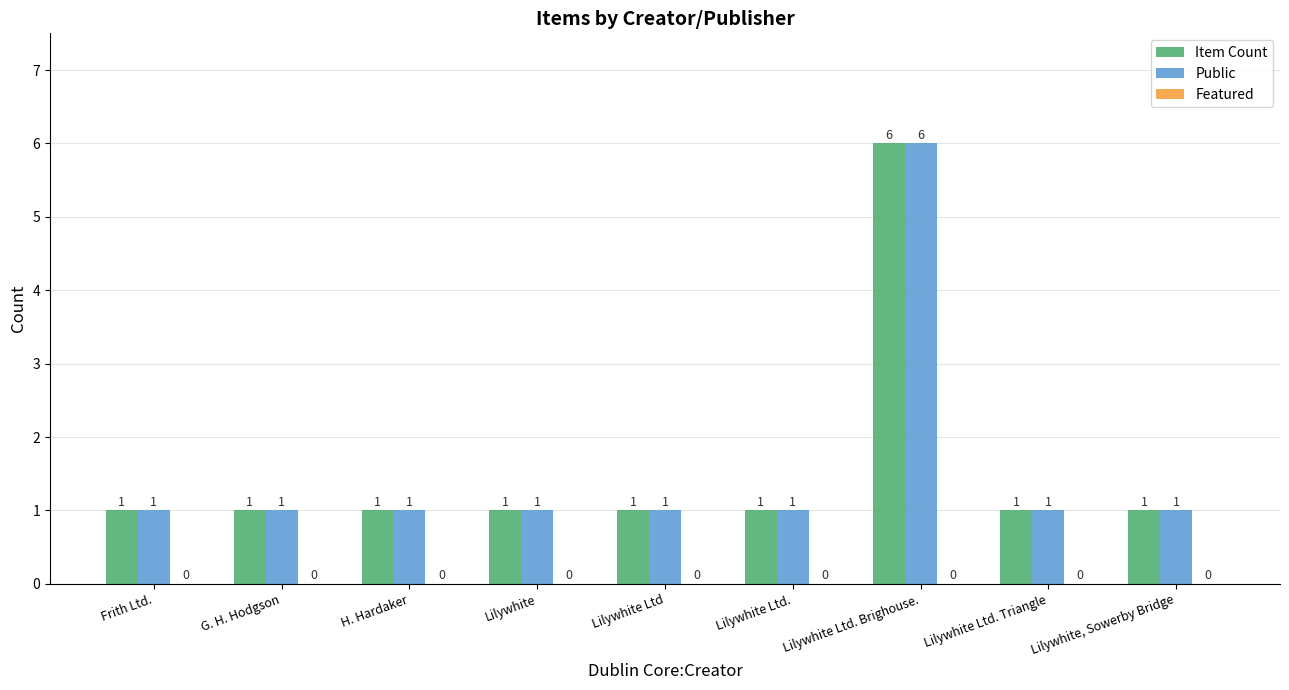

What is the label of the 4th bar from the right?

Lilywhite Ltd.